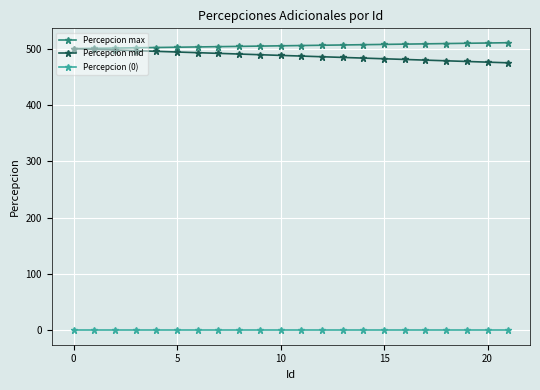

What is the value of the Percepcion max point at the 1st from the left?

500.0